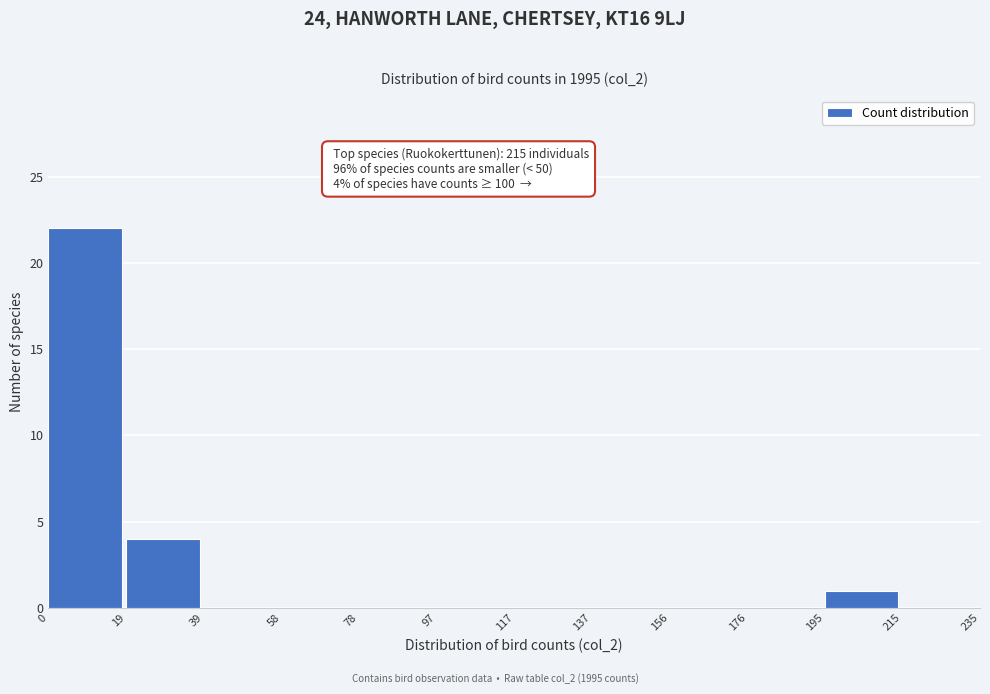

Over which range of the x-axis is the bar tallest?

0 to 19